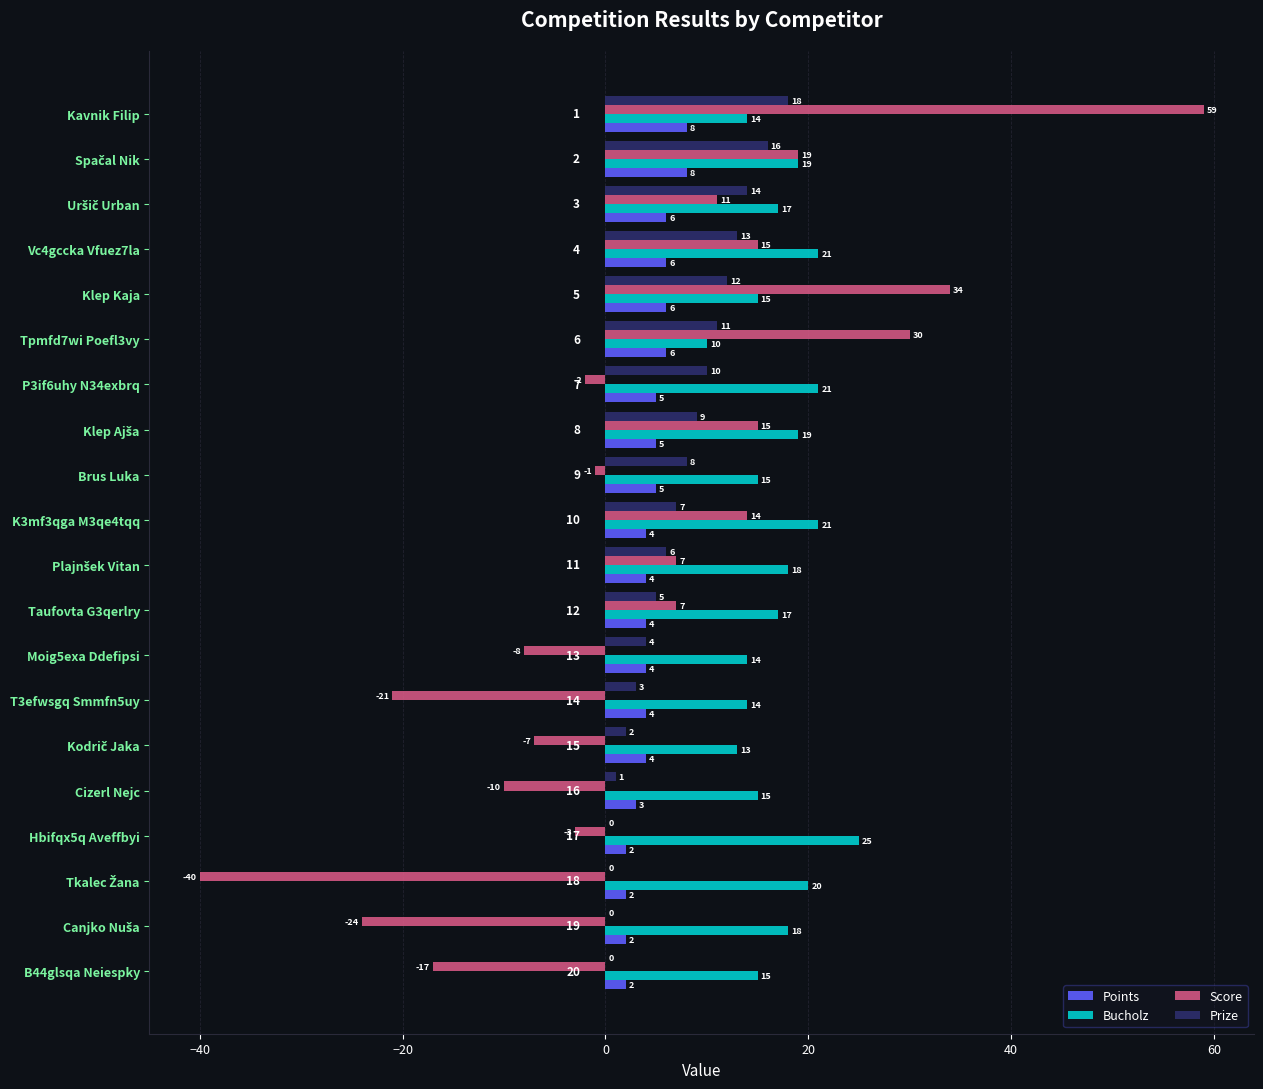

At which category is the sum across all series the highest?

Kavnik Filip